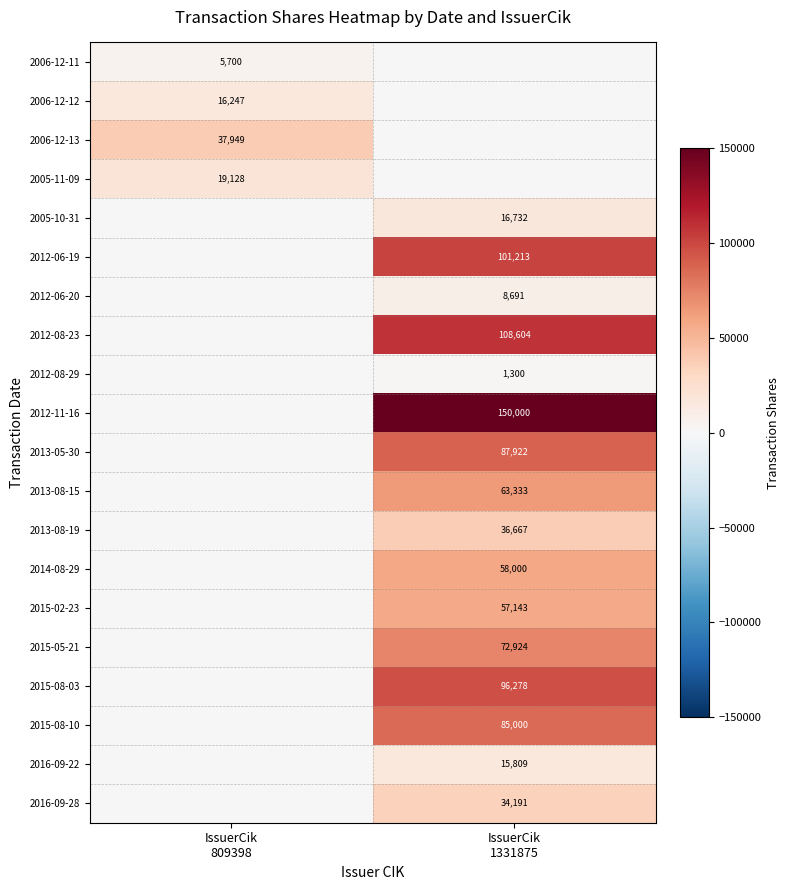

True or false: 2015-02-23 has a value of -21294 at IssuerCik 809398.

False